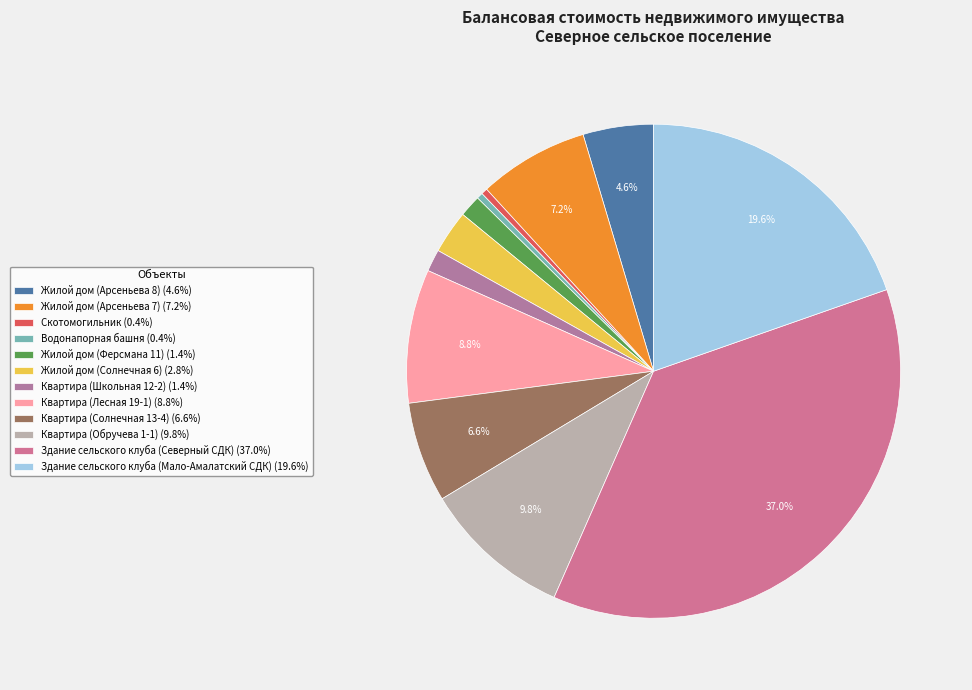

What is the smallest slice in the pie chart?

Водонапорная башня